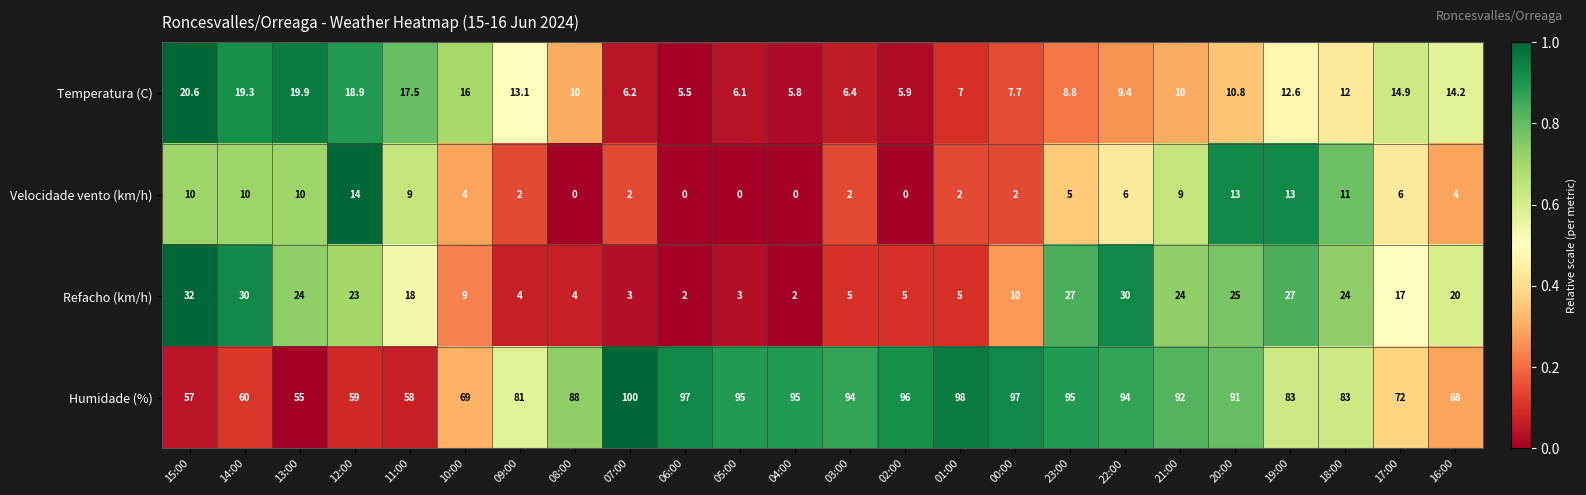

How many categories are shown in the chart?

24